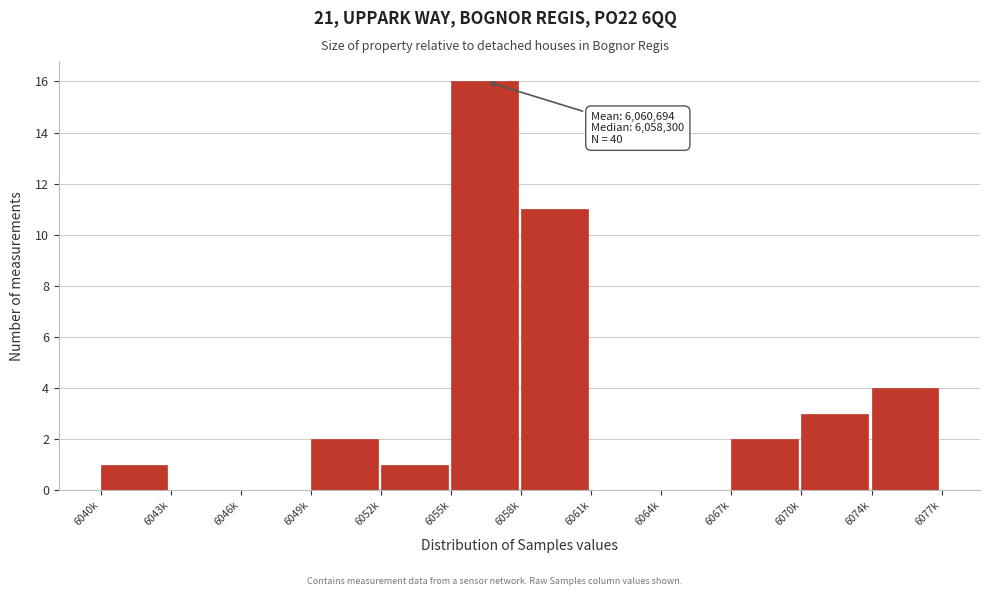

Reading right to left, what are all the values shown in this chart?

6074k=4	6070k=3	6067k=2	6064k=0	6061k=0	6058k=11	6055k=16	6052k=1	6049k=2	6046k=0	6043k=0	6040k=1